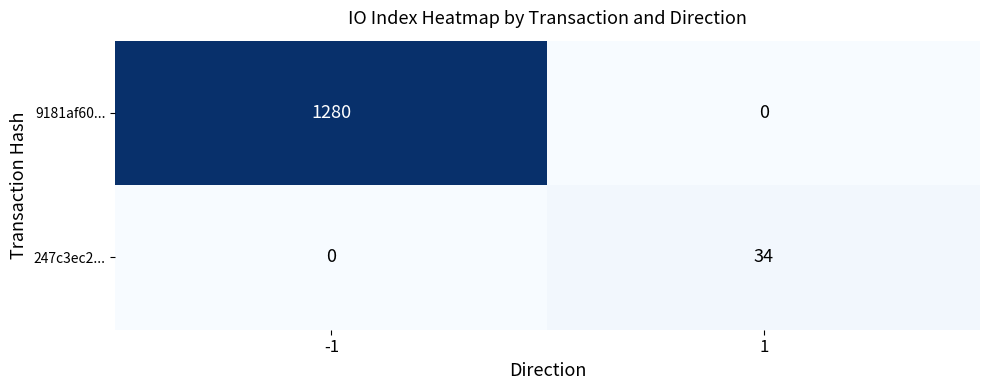

Which series has the largest total across all categories?

9181af60...